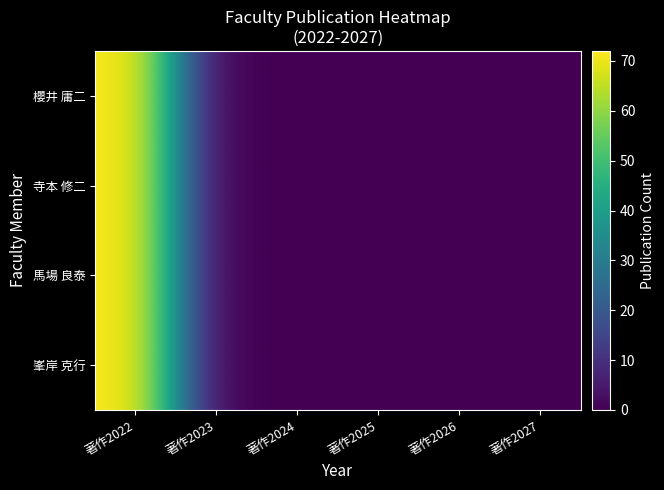

Between 著作2025 and 著作2026, which is larger?

著作2025